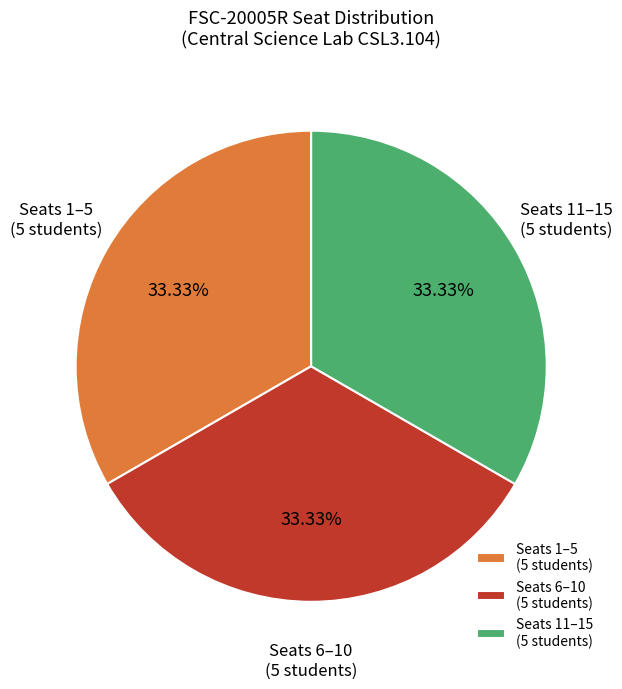

Does Seats 6–10 (5 students) represent more than half of the total?

No